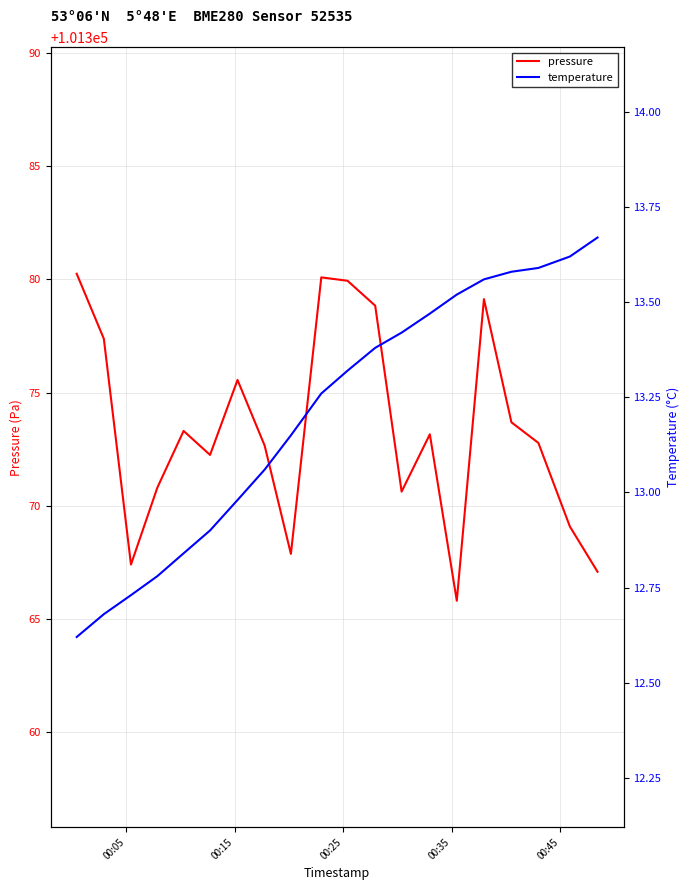

What is the maximum value shown in the chart?

101380.2